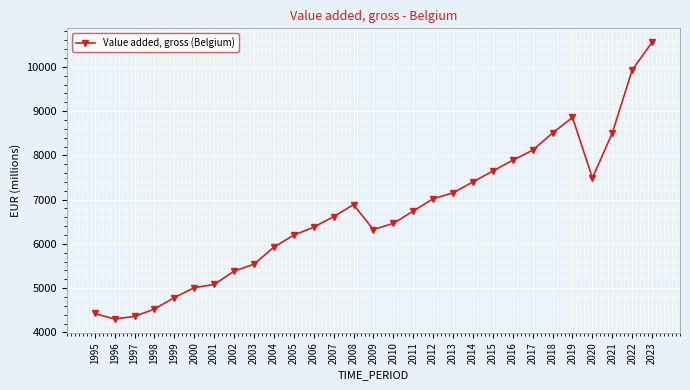

How many points are higher than both their immediate neighbors (excluding endpoints)?

2